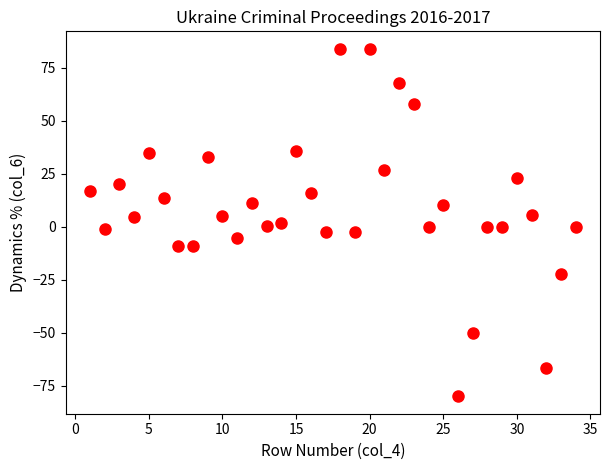

What is the range of X values (max minus min)?

33.0